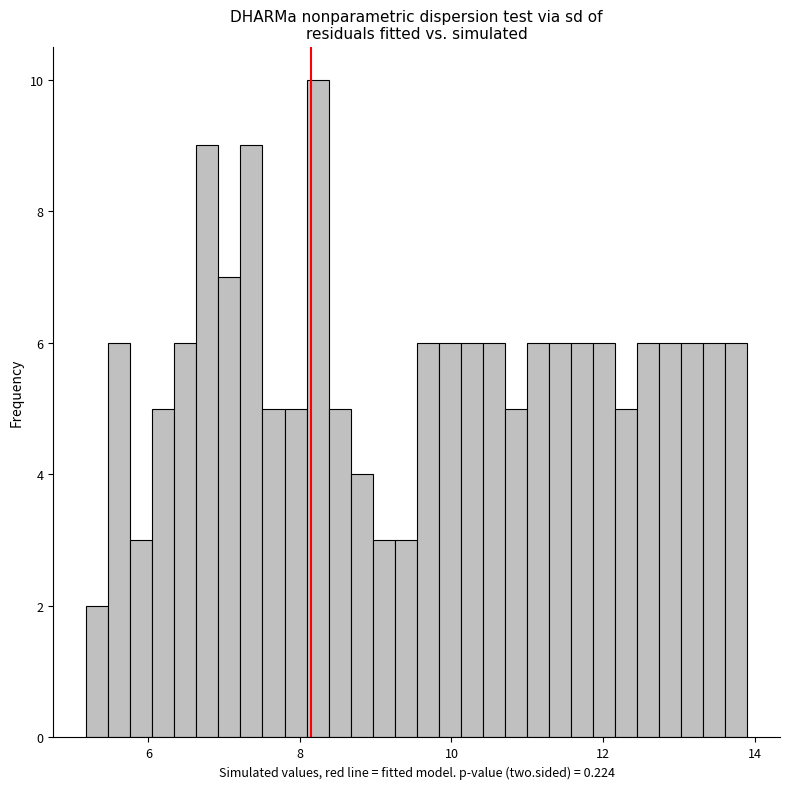

Around what value on the x-axis is the tallest bar? Give the approximate position of its centre, as read against the axis.

8.2